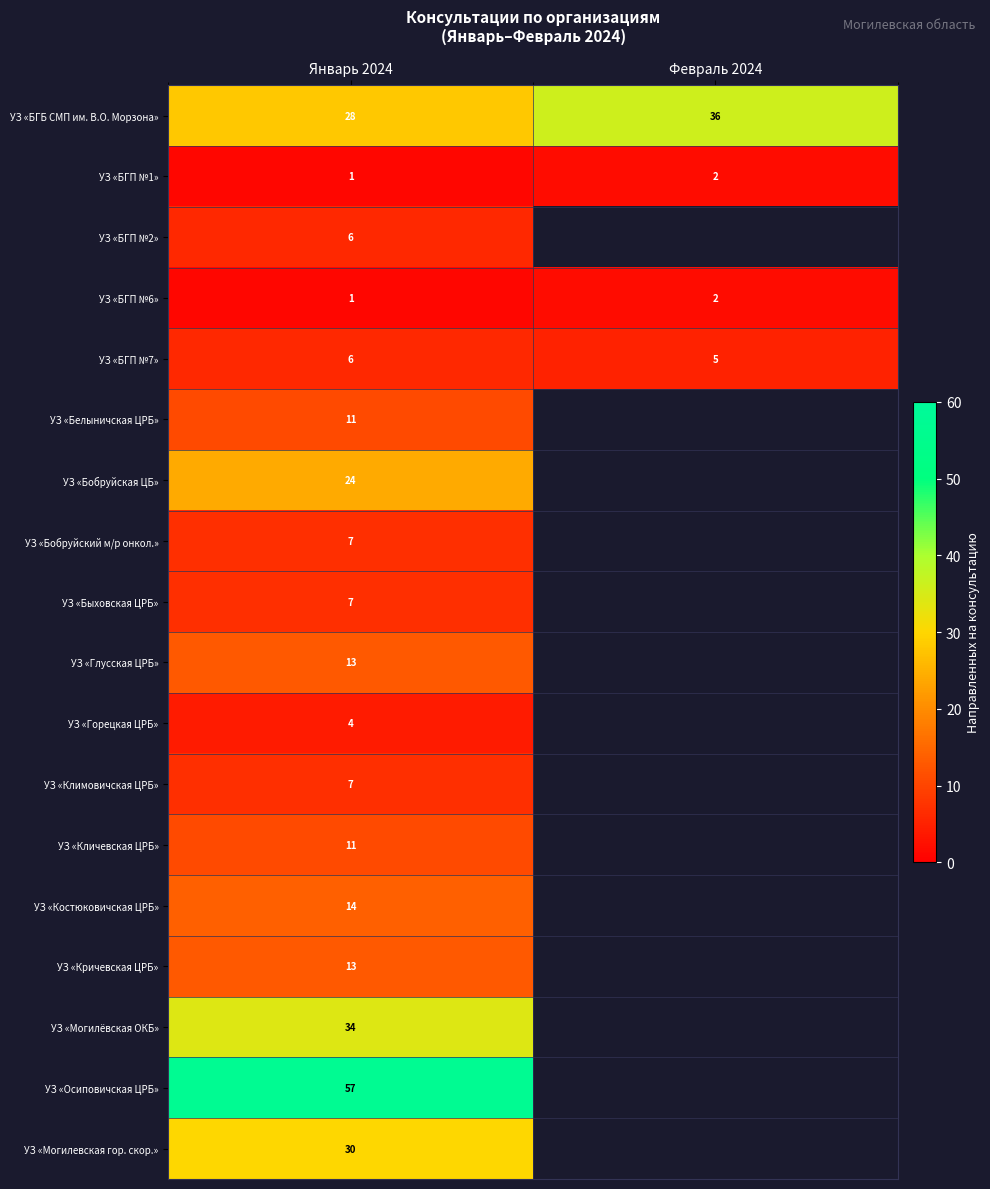

The value of УЗ «Климовичская ЦРБ» at Январь 2024 is 12. True or false?

False